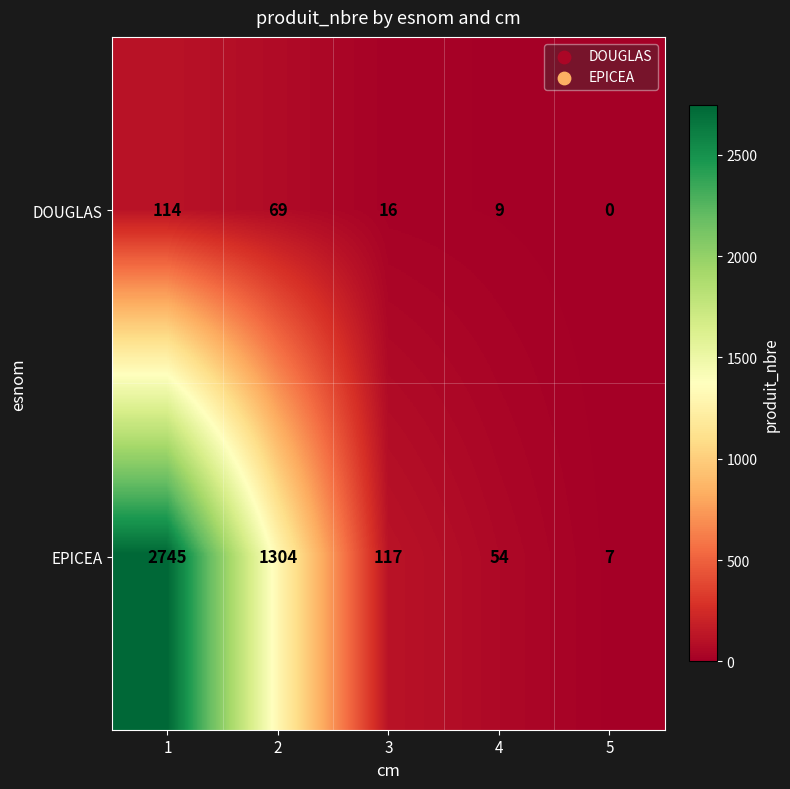

What is the maximum value shown in the chart?

2745